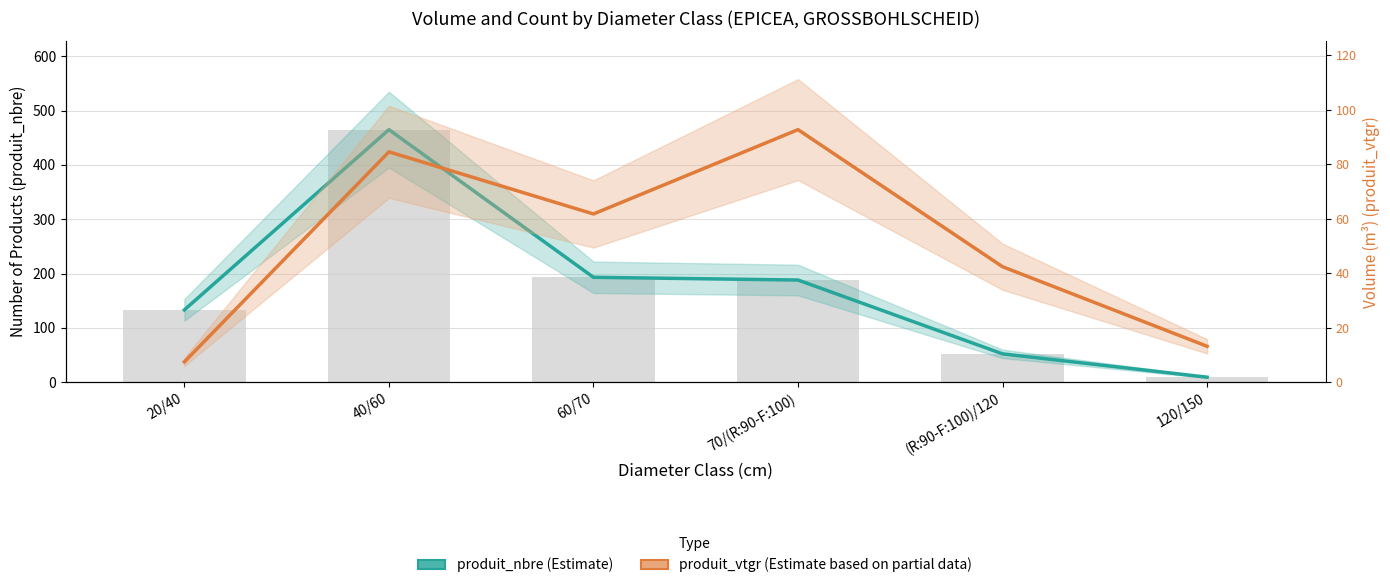

How many categories are shown in the chart?

6